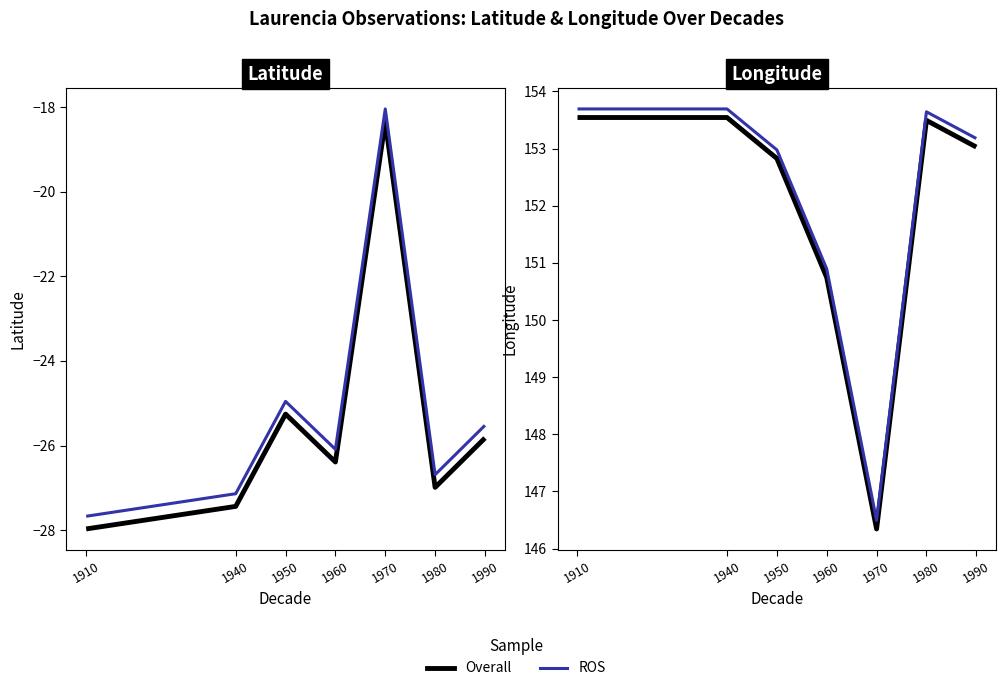

What is the value of the Overall point at the 4th from the left?

150.7